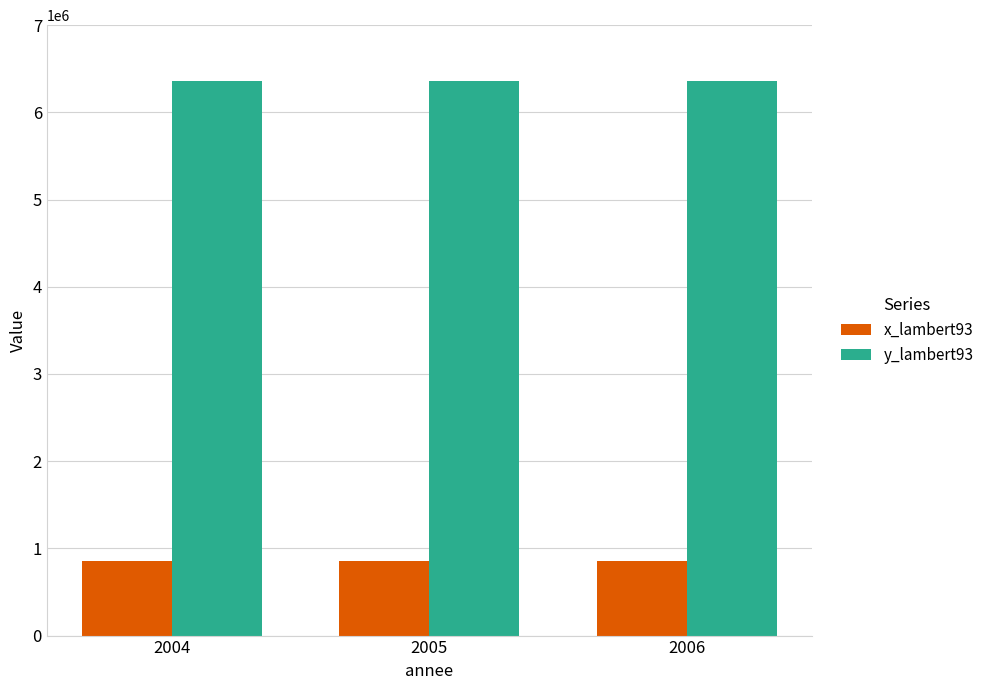

What is the difference between the highest and lowest values at 2004?

5513665